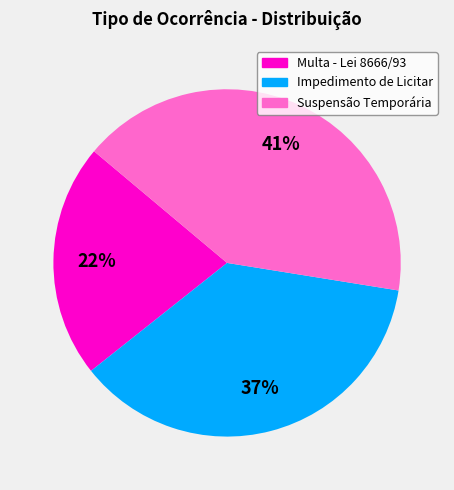

Does Impedimento de Licitar account for over 50% of the chart?

No